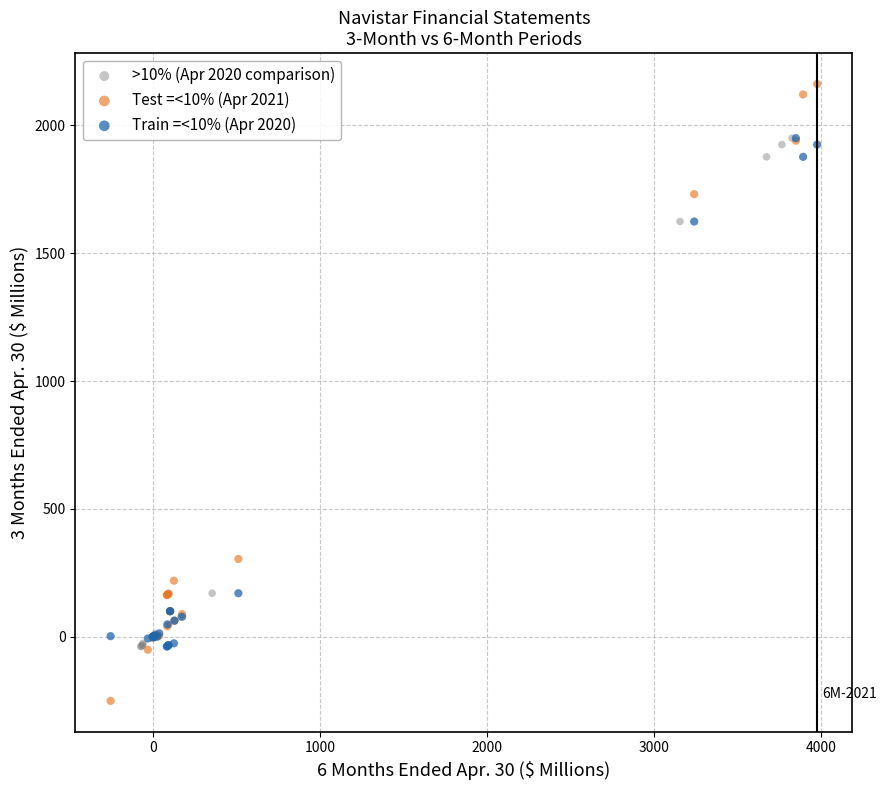

Which series contains the lowest Y value?

Test =<10% (Apr 2021)